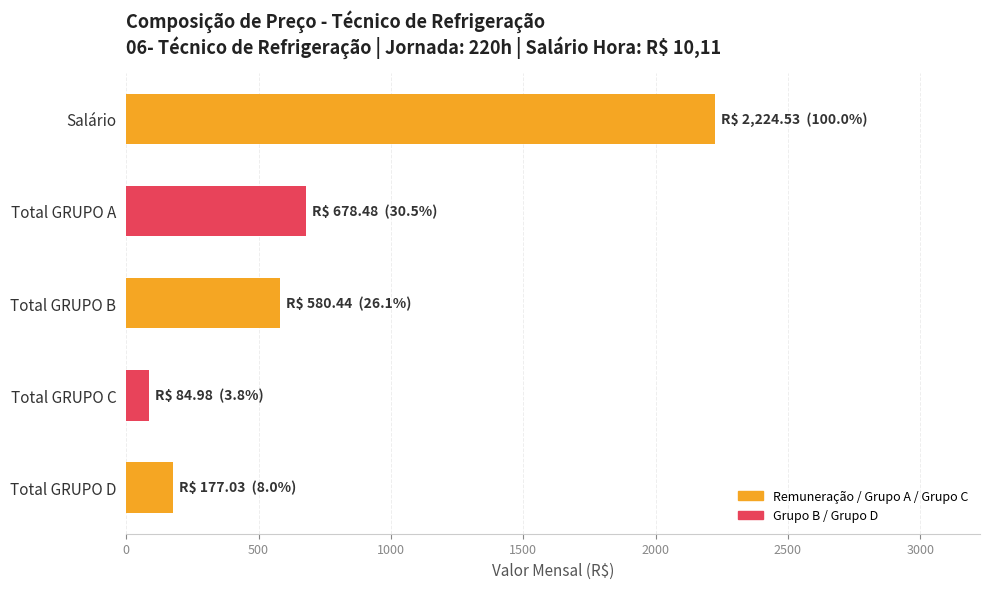

How many values exceed 580?

3